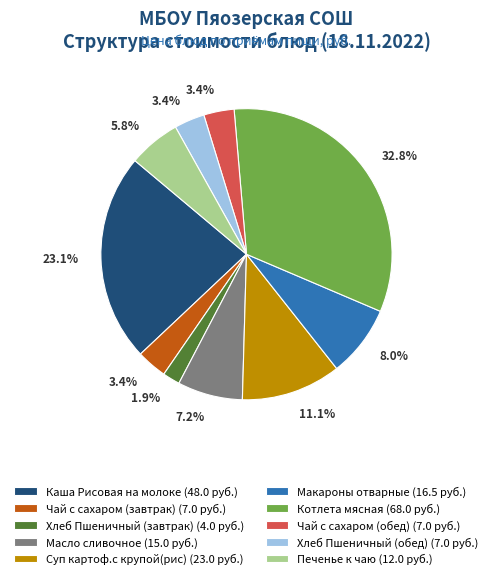

To the nearest percent, what is the average slice percentage?

10%